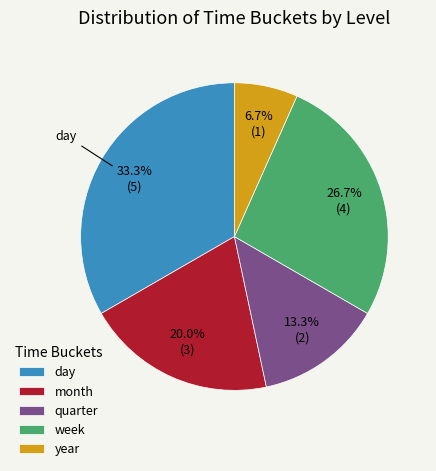

Is day the majority of the pie?

No